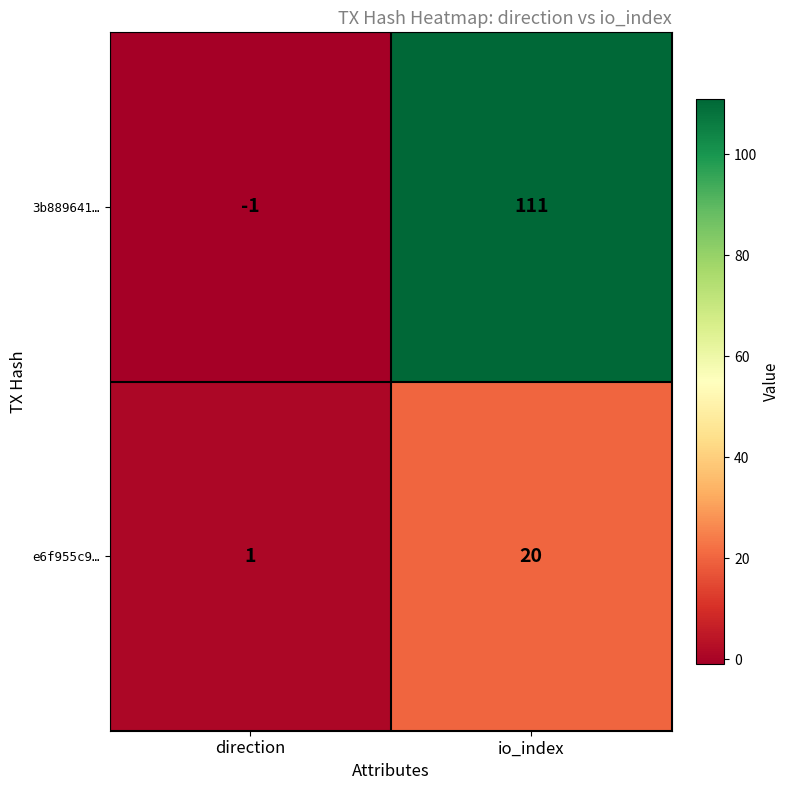

Reading right to left, list all the values displayed in this chart.

3b889641…: 111	-1
e6f955c9…: 20	1